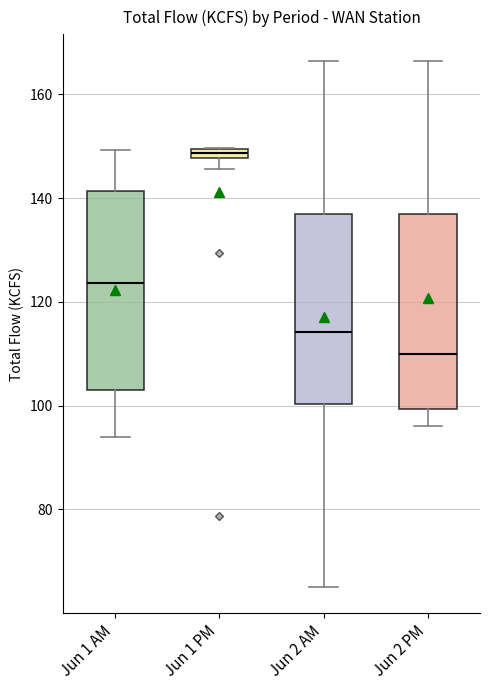

Where is the upper edge of the box for Jun 1 PM on the y-axis? The values are not printed on the chart, so give them approximately, as read against the axis.

150